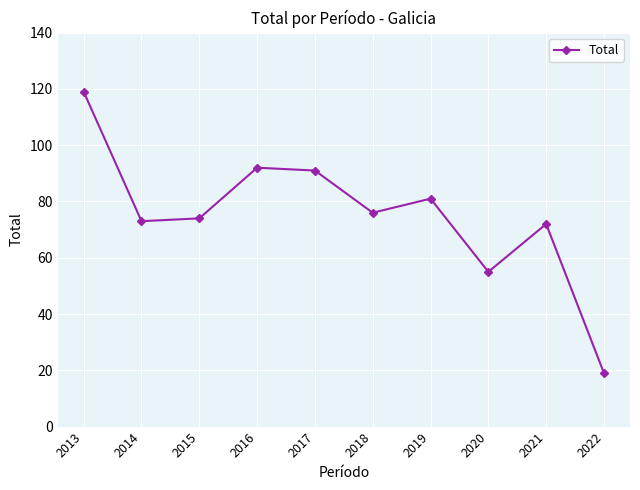

What is the minimum value shown in the chart?

19